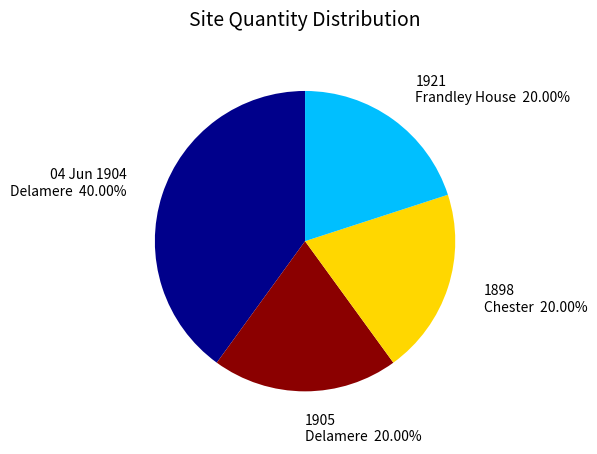

Is there any slice that represents more than half of the pie?

No